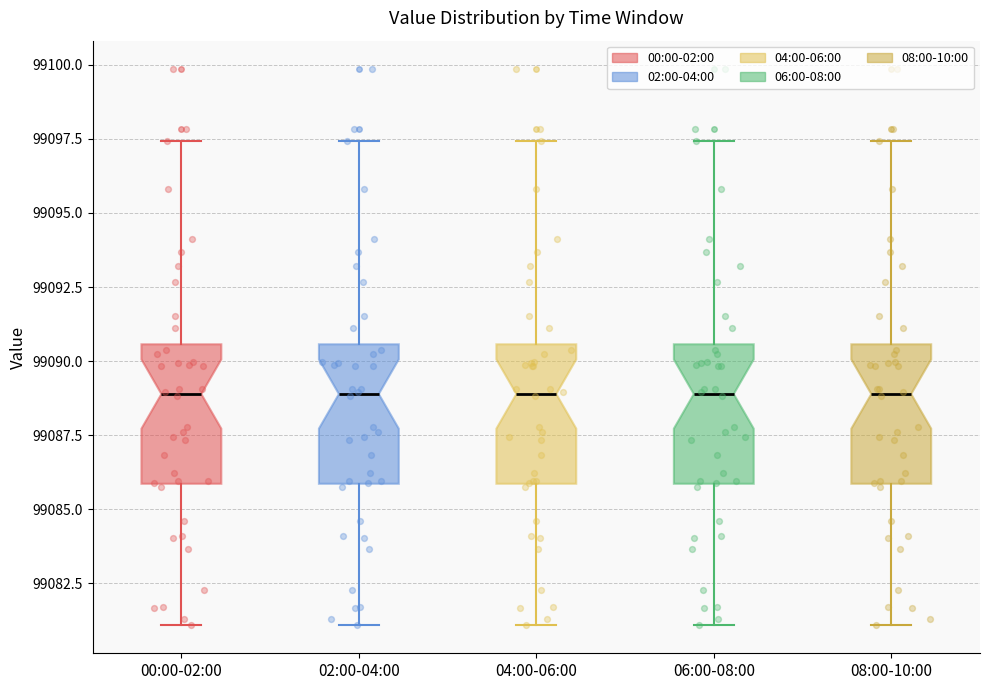

Reading left to right, read every box against the y-axis: the position of its median line, the range the box covers, and the ends of its whiskers. The values are not printed on the chart, so give them approximately, as read against the axis.

00:00-02:00: median 99089.0, box 99086.0 to 99090.5, whiskers 99081.0 to 99097.5
02:00-04:00: median 99089.0, box 99086.0 to 99090.5, whiskers 99081.0 to 99097.5
04:00-06:00: median 99089.0, box 99086.0 to 99090.5, whiskers 99081.0 to 99097.5
06:00-08:00: median 99089.0, box 99086.0 to 99090.5, whiskers 99081.0 to 99097.5
08:00-10:00: median 99089.0, box 99086.0 to 99090.5, whiskers 99081.0 to 99097.5